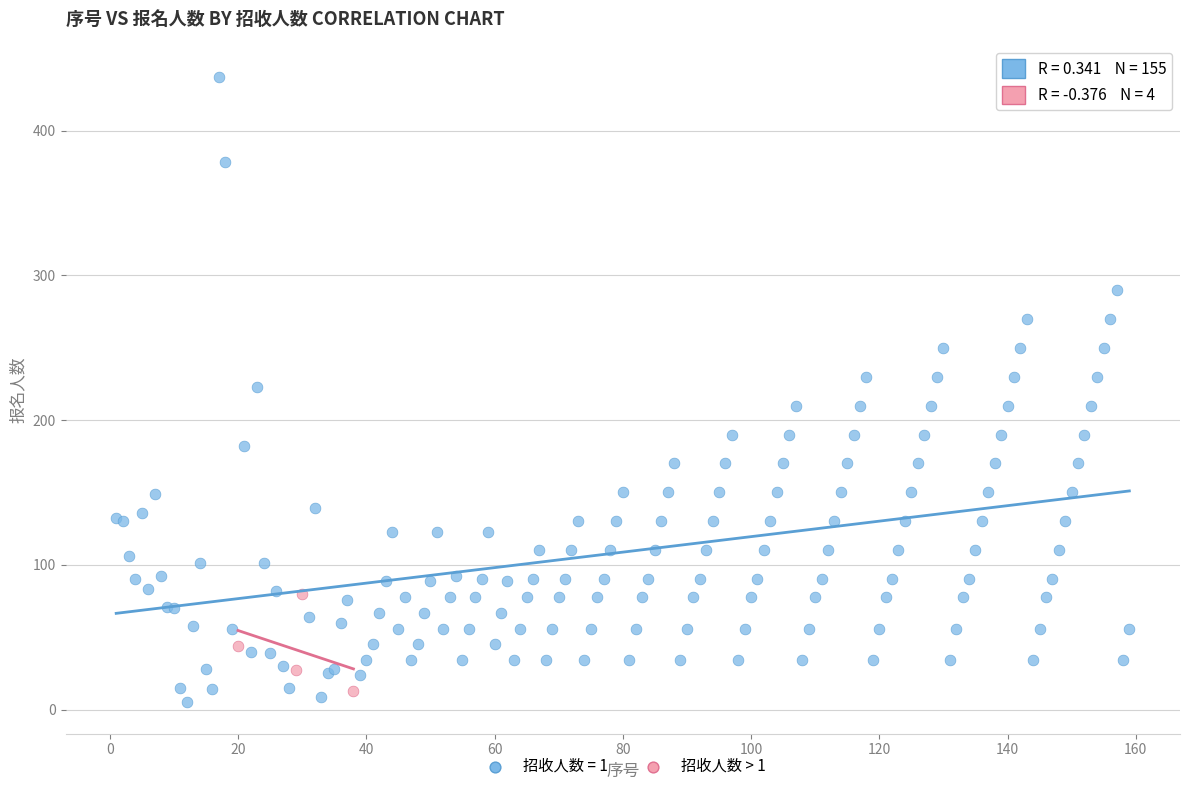

Which series reaches the maximum Y coordinate?

招收人数 = 1